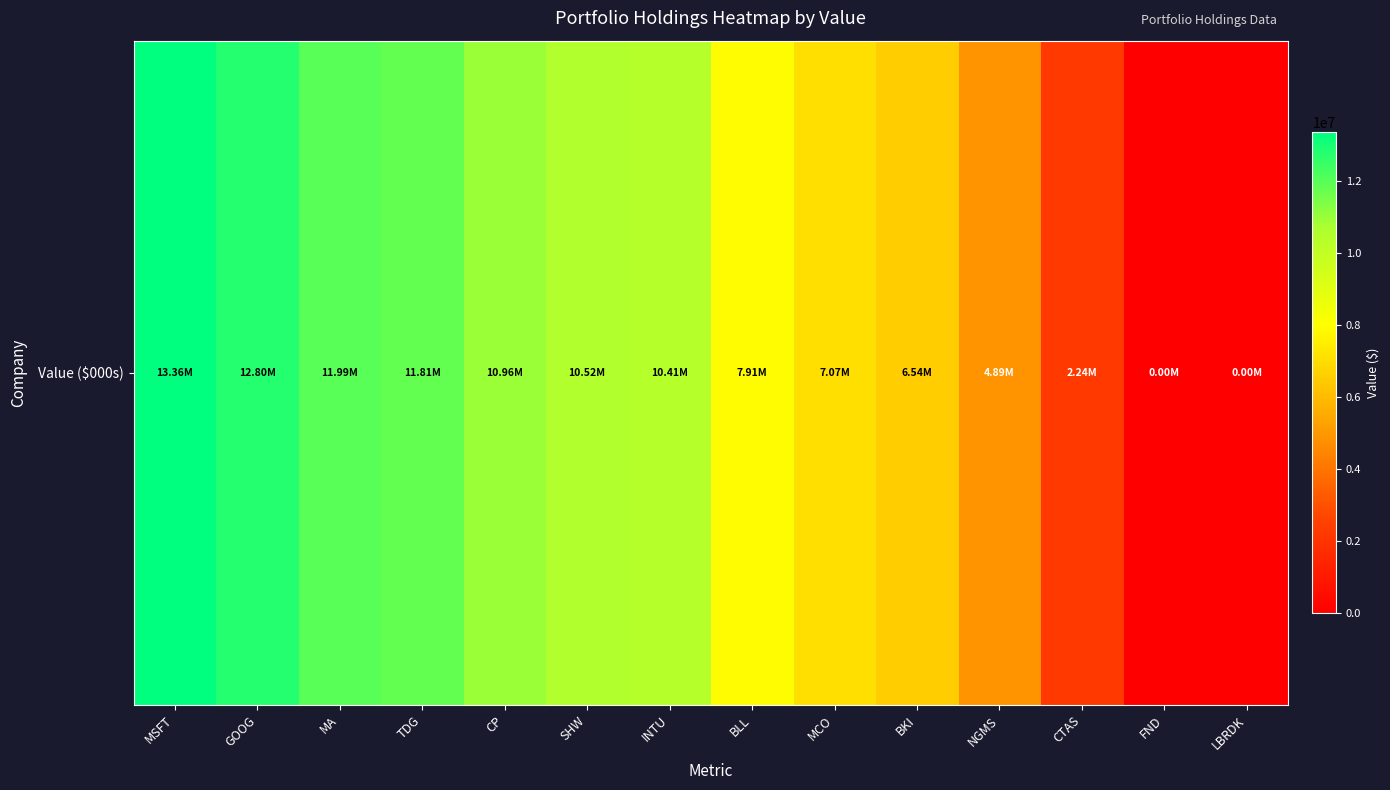

Which label corresponds to the largest value in the chart?

MSFT